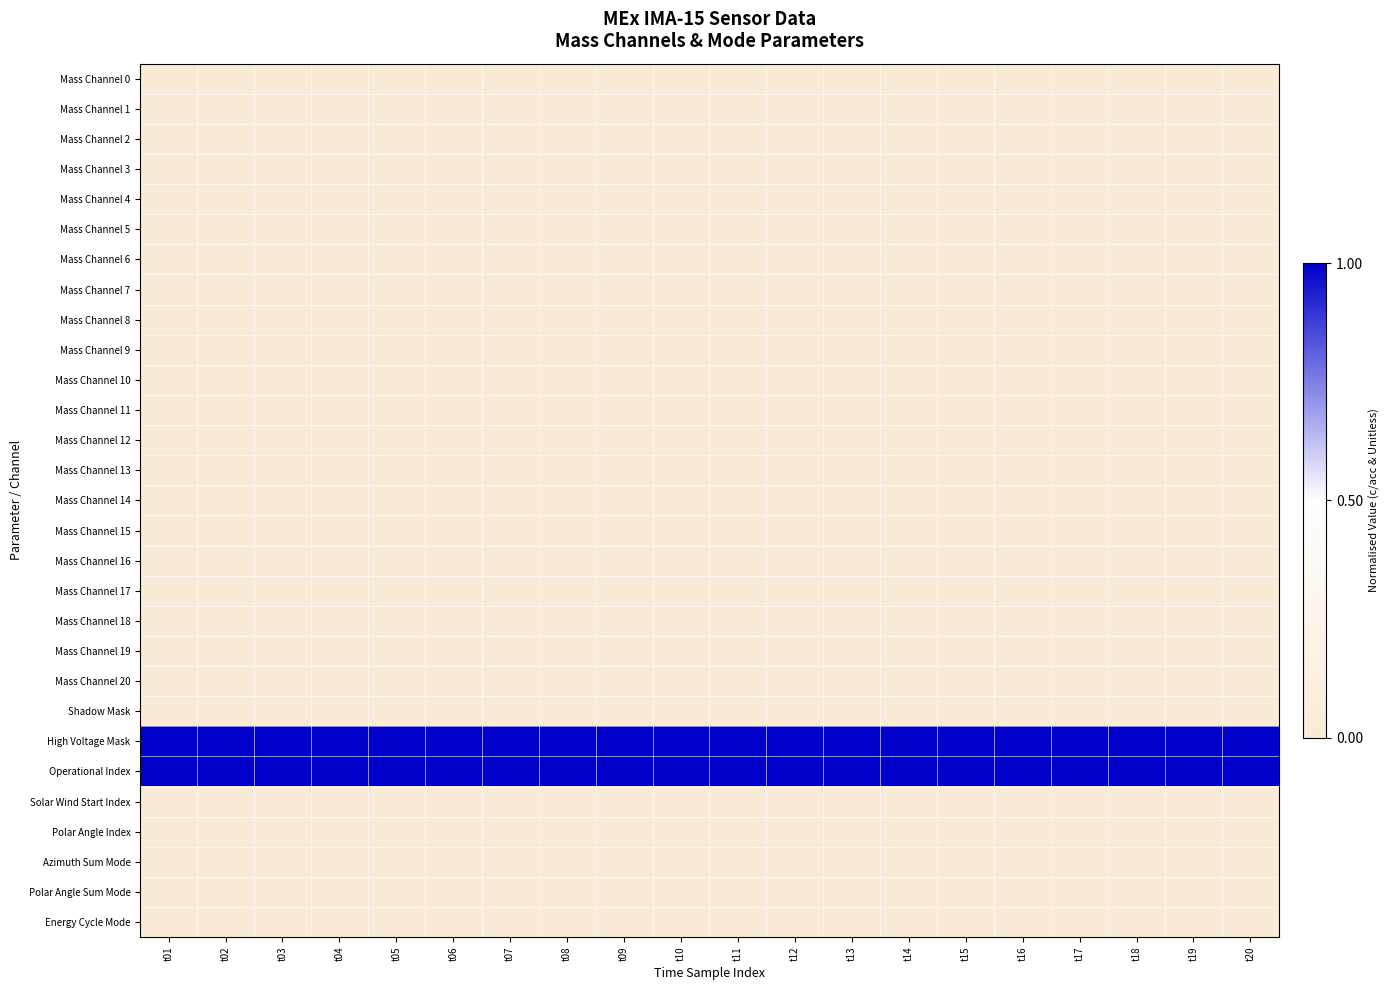

Reading left to right, list all the values displayed in this chart.

Mass Channel 0: t01=0	t02=0	t03=0	t04=0	t05=0	t06=0	t07=0	t08=0	t09=0	t10=0	t11=0	t12=0	t13=0	t14=0	t15=0	t16=0	t17=0	t18=0	t19=0	t20=0
Mass Channel 1: t01=0	t02=0	t03=0	t04=0	t05=0	t06=0	t07=0	t08=0	t09=0	t10=0	t11=0	t12=0	t13=0	t14=0	t15=0	t16=0	t17=0	t18=0	t19=0	t20=0
Mass Channel 2: t01=0	t02=0	t03=0	t04=0	t05=0	t06=0	t07=0	t08=0	t09=0	t10=0	t11=0	t12=0	t13=0	t14=0	t15=0	t16=0	t17=0	t18=0	t19=0	t20=0
Mass Channel 3: t01=0	t02=0	t03=0	t04=0	t05=0	t06=0	t07=0	t08=0	t09=0	t10=0	t11=0	t12=0	t13=0	t14=0	t15=0	t16=0	t17=0	t18=0	t19=0	t20=0
Mass Channel 4: t01=0	t02=0	t03=0	t04=0	t05=0	t06=0	t07=0	t08=0	t09=0	t10=0	t11=0	t12=0	t13=0	t14=0	t15=0	t16=0	t17=0	t18=0	t19=0	t20=0
Mass Channel 5: t01=0	t02=0	t03=0	t04=0	t05=0	t06=0	t07=0	t08=0	t09=0	t10=0	t11=0	t12=0	t13=0	t14=0	t15=0	t16=0	t17=0	t18=0	t19=0	t20=0
Mass Channel 6: t01=0	t02=0	t03=0	t04=0	t05=0	t06=0	t07=0	t08=0	t09=0	t10=0	t11=0	t12=0	t13=0	t14=0	t15=0	t16=0	t17=0	t18=0	t19=0	t20=0
Mass Channel 7: t01=0	t02=0	t03=0	t04=0	t05=0	t06=0	t07=0	t08=0	t09=0	t10=0	t11=0	t12=0	t13=0	t14=0	t15=0	t16=0	t17=0	t18=0	t19=0	t20=0
Mass Channel 8: t01=0	t02=0	t03=0	t04=0	t05=0	t06=0	t07=0	t08=0	t09=0	t10=0	t11=0	t12=0	t13=0	t14=0	t15=0	t16=0	t17=0	t18=0	t19=0	t20=0
Mass Channel 9: t01=0	t02=0	t03=0	t04=0	t05=0	t06=0	t07=0	t08=0	t09=0	t10=0	t11=0	t12=0	t13=0	t14=0	t15=0	t16=0	t17=0	t18=0	t19=0	t20=0
Mass Channel 10: t01=0	t02=0	t03=0	t04=0	t05=0	t06=0	t07=0	t08=0	t09=0	t10=0	t11=0	t12=0	t13=0	t14=0	t15=0	t16=0	t17=0	t18=0	t19=0	t20=0
Mass Channel 11: t01=0	t02=0	t03=0	t04=0	t05=0	t06=0	t07=0	t08=0	t09=0	t10=0	t11=0	t12=0	t13=0	t14=0	t15=0	t16=0	t17=0	t18=0	t19=0	t20=0
Mass Channel 12: t01=0	t02=0	t03=0	t04=0	t05=0	t06=0	t07=0	t08=0	t09=0	t10=0	t11=0	t12=0	t13=0	t14=0	t15=0	t16=0	t17=0	t18=0	t19=0	t20=0
Mass Channel 13: t01=0	t02=0	t03=0	t04=0	t05=0	t06=0	t07=0	t08=0	t09=0	t10=0	t11=0	t12=0	t13=0	t14=0	t15=0	t16=0	t17=0	t18=0	t19=0	t20=0
Mass Channel 14: t01=0	t02=0	t03=0	t04=0	t05=0	t06=0	t07=0	t08=0	t09=0	t10=0	t11=0	t12=0	t13=0	t14=0	t15=0	t16=0	t17=0	t18=0	t19=0	t20=0
Mass Channel 15: t01=0	t02=0	t03=0	t04=0	t05=0	t06=0	t07=0	t08=0	t09=0	t10=0	t11=0	t12=0	t13=0	t14=0	t15=0	t16=0	t17=0	t18=0	t19=0	t20=0
Mass Channel 16: t01=0	t02=0	t03=0	t04=0	t05=0	t06=0	t07=0	t08=0	t09=0	t10=0	t11=0	t12=0	t13=0	t14=0	t15=0	t16=0	t17=0	t18=0	t19=0	t20=0
Mass Channel 17: t01=0	t02=0	t03=0	t04=0	t05=0	t06=0	t07=0	t08=0	t09=0	t10=0	t11=0	t12=0	t13=0	t14=0	t15=0	t16=0	t17=0	t18=0	t19=0	t20=0
Mass Channel 18: t01=0	t02=0	t03=0	t04=0	t05=0	t06=0	t07=0	t08=0	t09=0	t10=0	t11=0	t12=0	t13=0	t14=0	t15=0	t16=0	t17=0	t18=0	t19=0	t20=0
Mass Channel 19: t01=0	t02=0	t03=0	t04=0	t05=0	t06=0	t07=0	t08=0	t09=0	t10=0	t11=0	t12=0	t13=0	t14=0	t15=0	t16=0	t17=0	t18=0	t19=0	t20=0
Mass Channel 20: t01=0	t02=0	t03=0	t04=0	t05=0	t06=0	t07=0	t08=0	t09=0	t10=0	t11=0	t12=0	t13=0	t14=0	t15=0	t16=0	t17=0	t18=0	t19=0	t20=0
Shadow Mask: t01=0	t02=0	t03=0	t04=0	t05=0	t06=0	t07=0	t08=0	t09=0	t10=0	t11=0	t12=0	t13=0	t14=0	t15=0	t16=0	t17=0	t18=0	t19=0	t20=0
High Voltage Mask: t01=1	t02=1	t03=1	t04=1	t05=1	t06=1	t07=1	t08=1	t09=1	t10=1	t11=1	t12=1	t13=1	t14=1	t15=1	t16=1	t17=1	t18=1	t19=1	t20=1
Operational Index: t01=1	t02=1	t03=1	t04=1	t05=1	t06=1	t07=1	t08=1	t09=1	t10=1	t11=1	t12=1	t13=1	t14=1	t15=1	t16=1	t17=1	t18=1	t19=1	t20=1
Solar Wind Start Index: t01=0	t02=0	t03=0	t04=0	t05=0	t06=0	t07=0	t08=0	t09=0	t10=0	t11=0	t12=0	t13=0	t14=0	t15=0	t16=0	t17=0	t18=0	t19=0	t20=0
Polar Angle Index: t01=0	t02=0	t03=0	t04=0	t05=0	t06=0	t07=0	t08=0	t09=0	t10=0	t11=0	t12=0	t13=0	t14=0	t15=0	t16=0	t17=0	t18=0	t19=0	t20=0
Azimuth Sum Mode: t01=0	t02=0	t03=0	t04=0	t05=0	t06=0	t07=0	t08=0	t09=0	t10=0	t11=0	t12=0	t13=0	t14=0	t15=0	t16=0	t17=0	t18=0	t19=0	t20=0
Polar Angle Sum Mode: t01=0	t02=0	t03=0	t04=0	t05=0	t06=0	t07=0	t08=0	t09=0	t10=0	t11=0	t12=0	t13=0	t14=0	t15=0	t16=0	t17=0	t18=0	t19=0	t20=0
Energy Cycle Mode: t01=0	t02=0	t03=0	t04=0	t05=0	t06=0	t07=0	t08=0	t09=0	t10=0	t11=0	t12=0	t13=0	t14=0	t15=0	t16=0	t17=0	t18=0	t19=0	t20=0